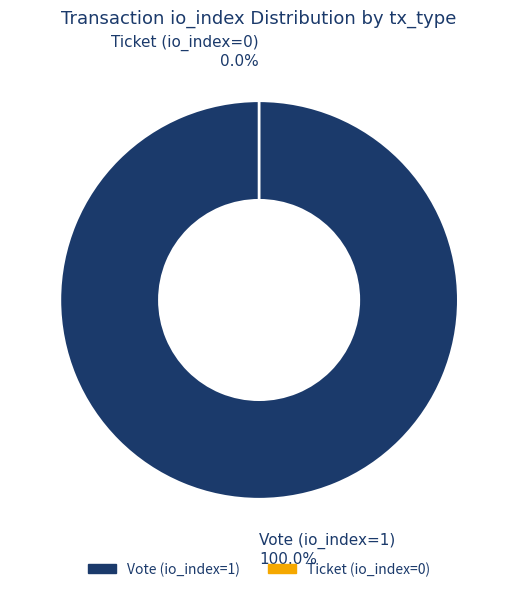

What is the majority slice?

Vote (io_index=1)